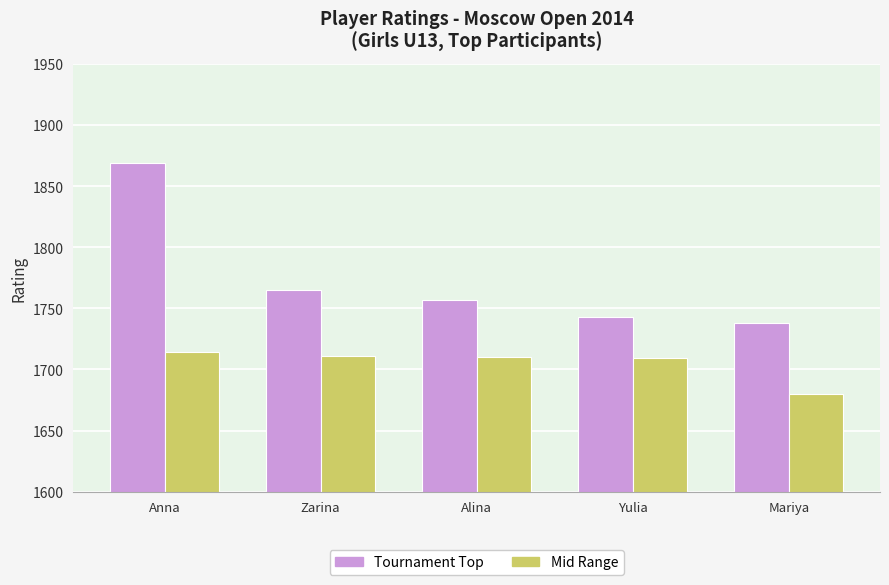

Where does the Tournament Top series first go above 1757?

Anna